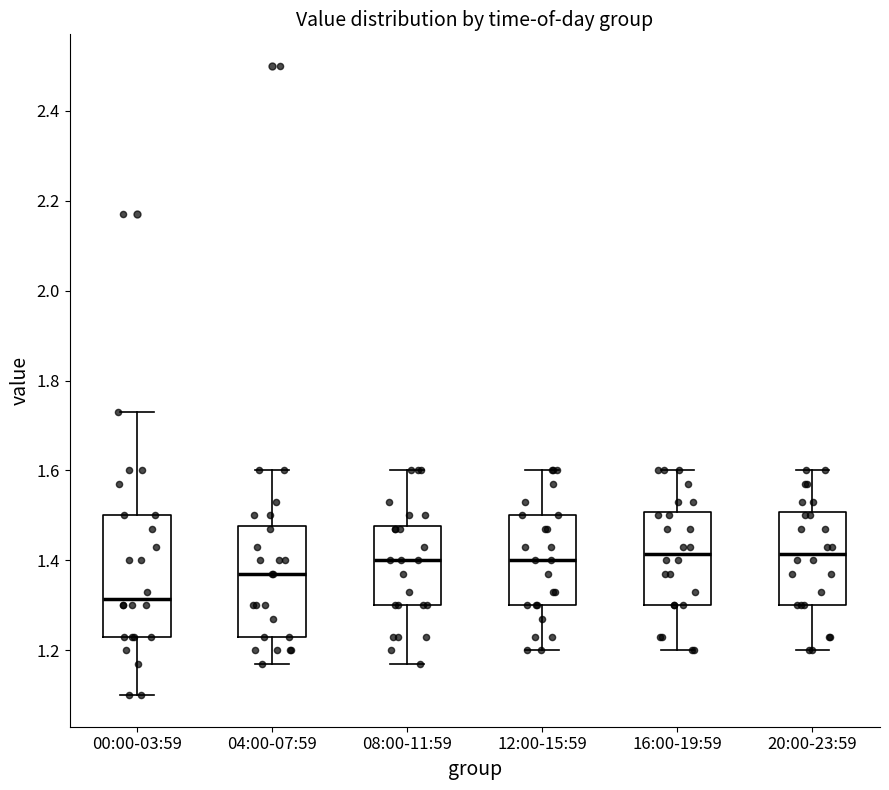

Where does the median line of the box for 12:00-15:59 sit on the y-axis? The values are not printed on the chart, so give them approximately, as read against the axis.

1.40